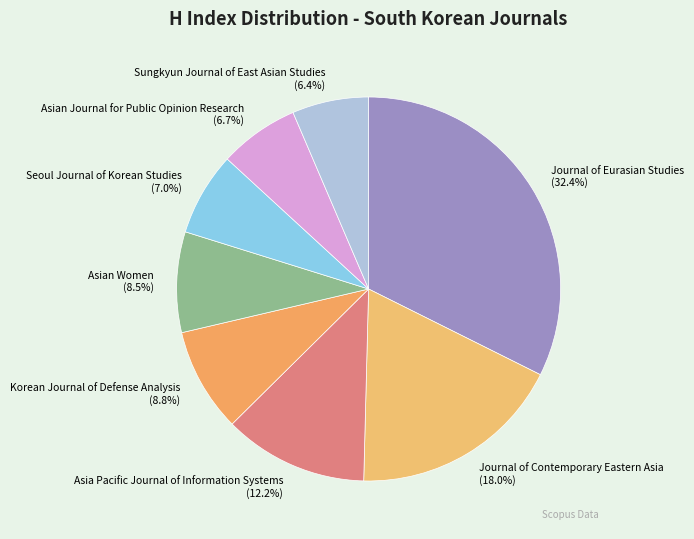

Which category has the biggest portion of the pie?

Journal of Eurasian Studies